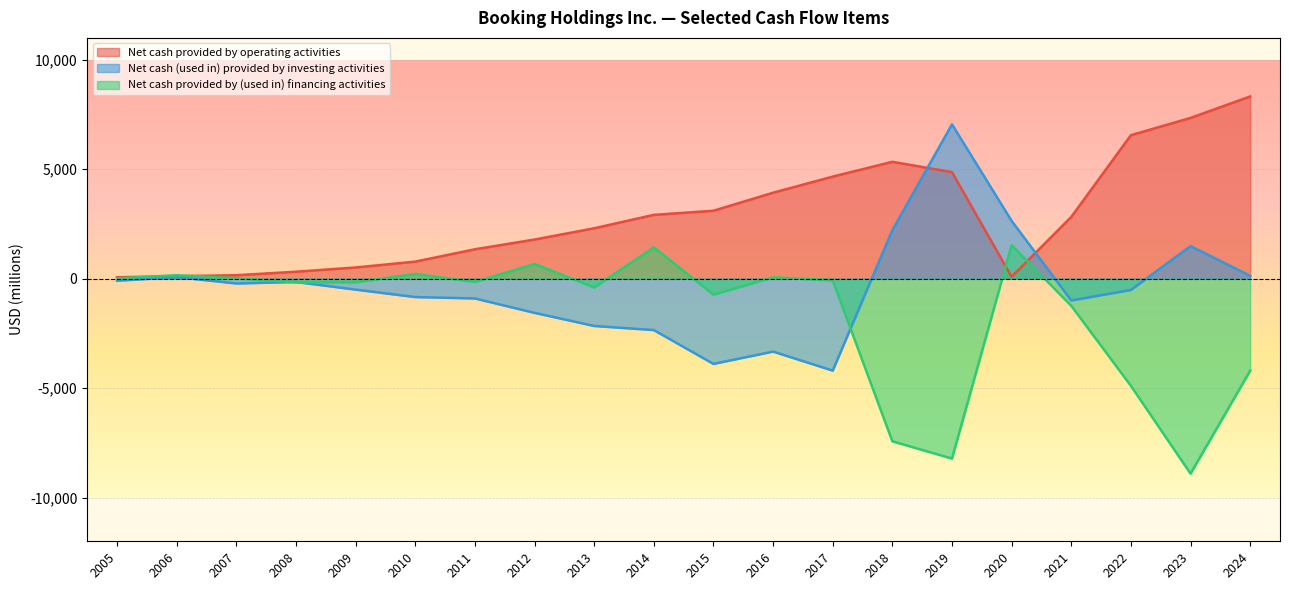

Reading right to left, what are all the values shown in this chart?

Net cash provided by operating activities: 2024=8323	2023=7344	2022=6554	2021=2820	2020=85	2019=4865	2018=5338	2017=4662	2016=3925	2015=3102	2014=2914	2013=2301	2012=1786	2011=1342	2010=777	2009=510	2008=316	2007=156	2006=112	2005=63
Net cash (used in) provided by investing activities: 2024=129	2023=1486	2022=-518	2021=-998	2020=2637	2019=7050	2018=2215	2017=-4202	2016=-3333	2015=-3895	2014=-2349	2013=-2162	2012=-1563	2011=-905	2010=-841	2009=-501	2008=-152	2007=-221	2006=69	2005=-94
Net cash provided by (used in) financing activities: 2024=-4204	2023=-8909	2022=-4897	2021=-1239	2020=1528	2019=-8220	2018=-7431	2017=-79	2016=58	2015=-730	2014=1429	2013=-404	2012=669	2011=-151	2010=213	2009=-169	2008=-169	2007=19	2006=157	2005=13